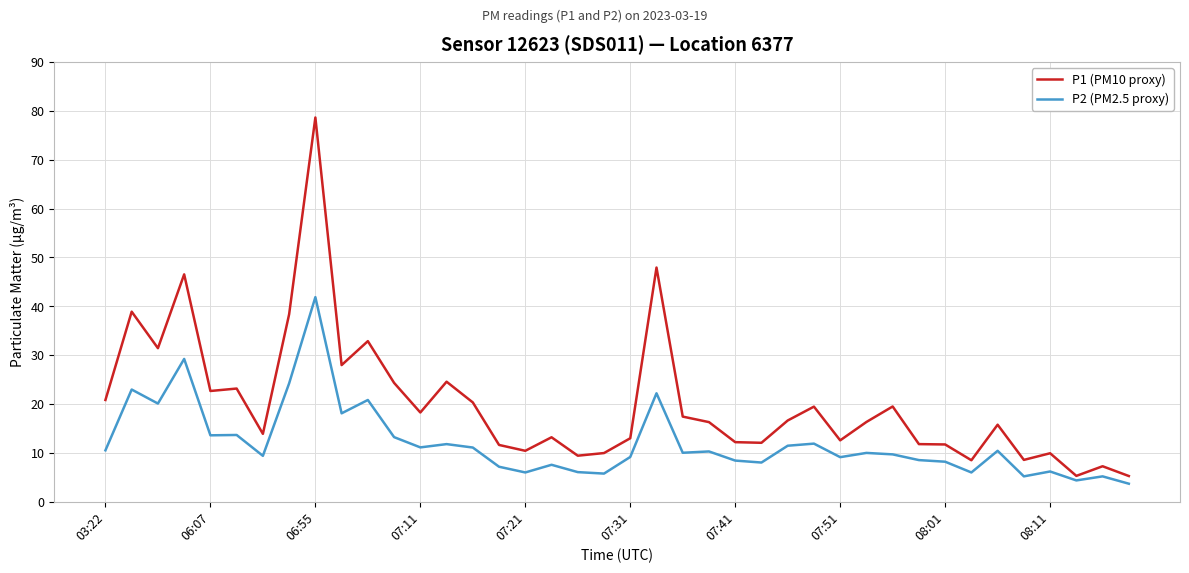

True or false: P1 (PM10 proxy) and P2 (PM2.5 proxy) intersect in this chart.

False